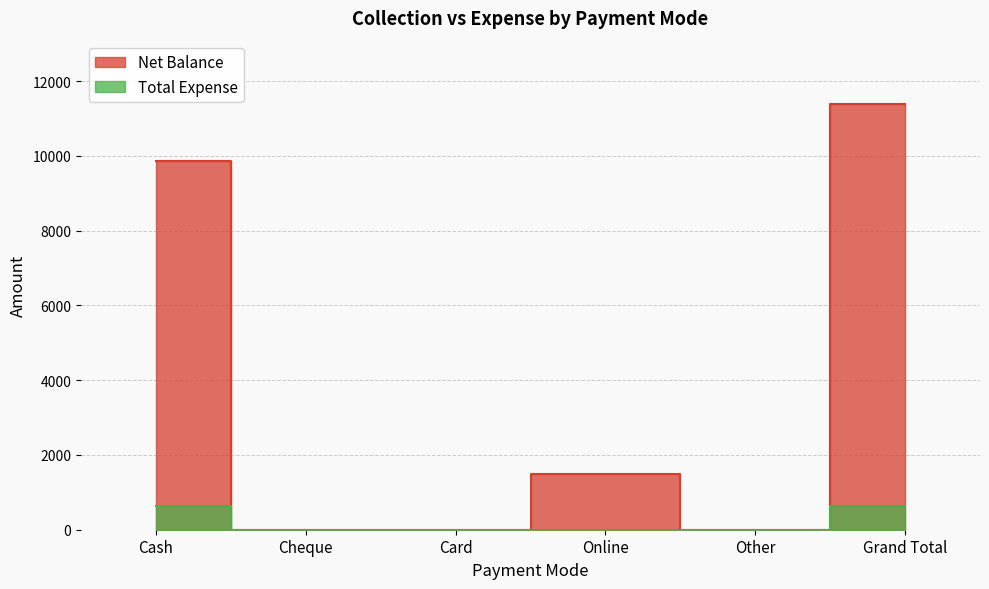

Does the chart have visible grid lines?

Yes